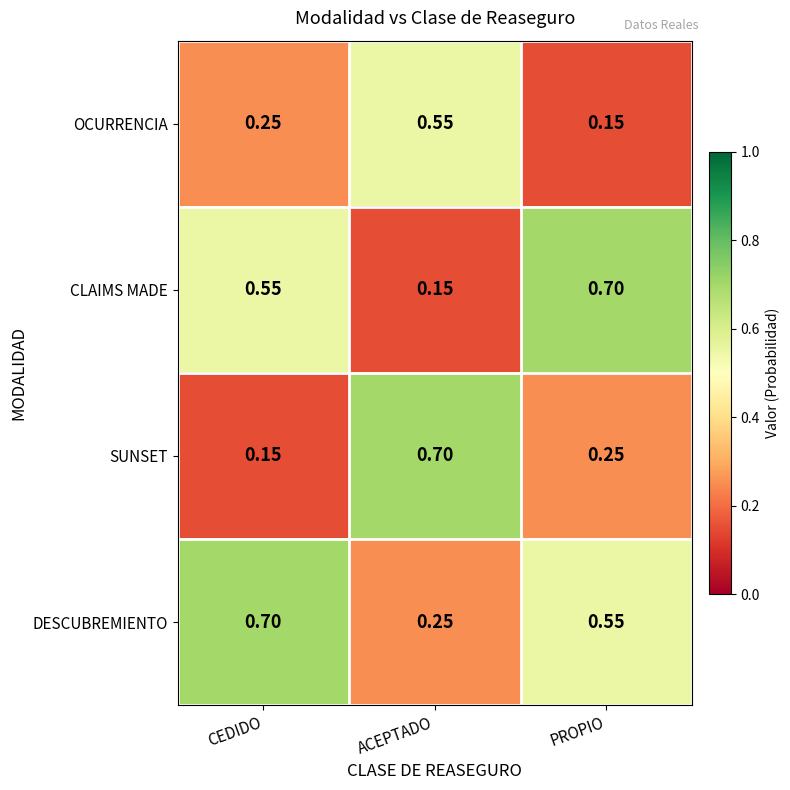

At which label does CLAIMS MADE reach its minimum?

ACEPTADO